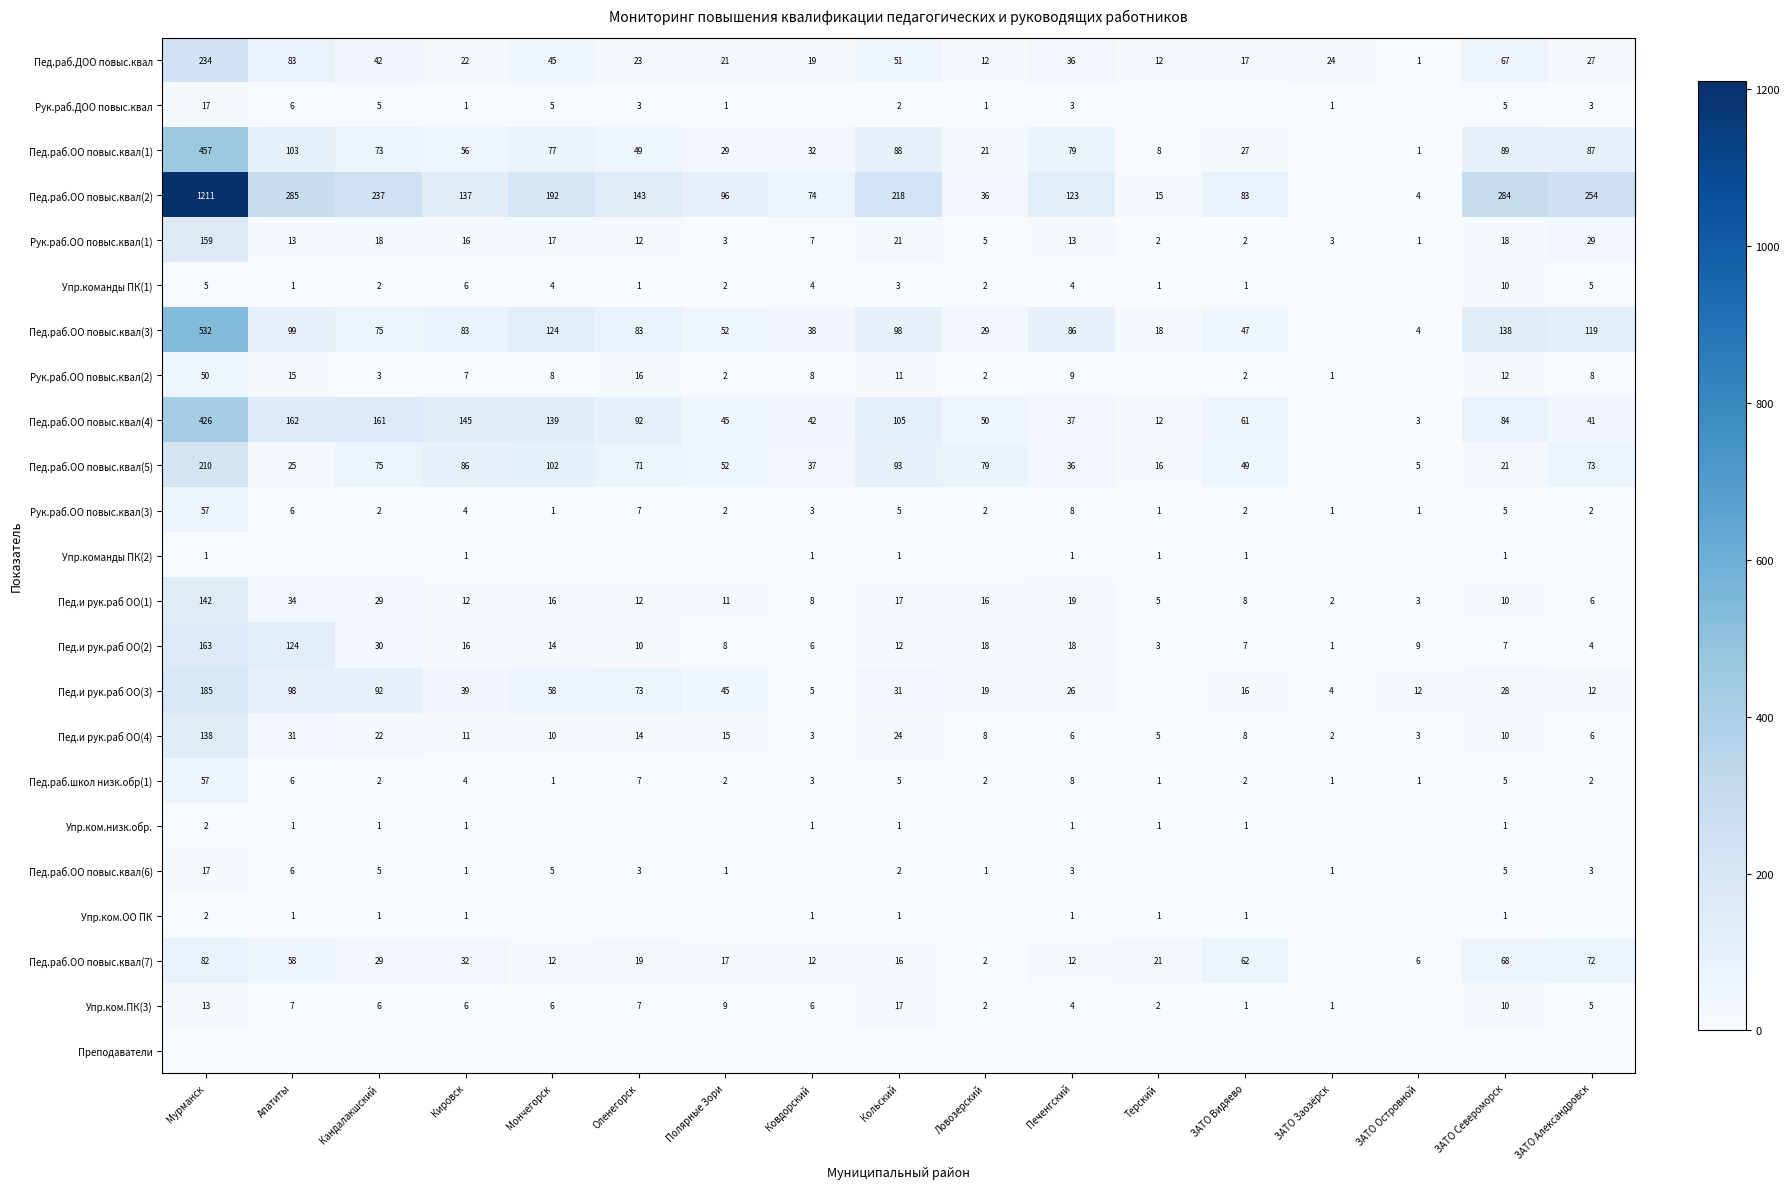

What is the total value across all series at Мончегорск?

836